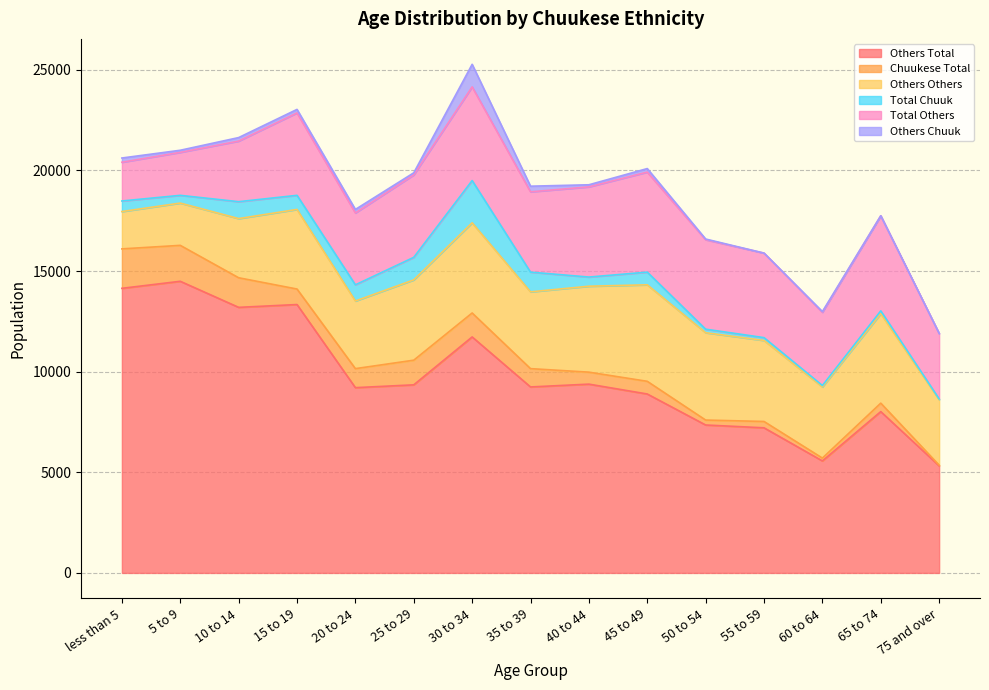

Reading left to right, extract all data points from this chart.

Others Total: less than 5=14140	5 to 9=14490	10 to 14=13195	15 to 19=13335	20 to 24=9205	25 to 29=9345	30 to 34=11725	35 to 39=9240	40 to 44=9380	45 to 49=8890	50 to 54=7350	55 to 59=7210	60 to 64=5565	65 to 74=8015	75 and over=5320
Chuukese Total: less than 5=1960	5 to 9=1785	10 to 14=1470	15 to 19=770	20 to 24=945	25 to 29=1225	30 to 34=1190	35 to 39=910	40 to 44=595	45 to 49=630	50 to 54=245	55 to 59=315	60 to 64=140	65 to 74=420	75 and over=35
Others Others: less than 5=1855	5 to 9=2100	10 to 14=2940	15 to 19=3955	20 to 24=3360	25 to 29=3990	30 to 34=4480	35 to 39=3815	40 to 44=4270	45 to 49=4795	50 to 54=4340	55 to 59=4025	60 to 64=3535	65 to 74=4445	75 and over=3255
Total Chuuk: less than 5=525	5 to 9=385	10 to 14=840	15 to 19=700	20 to 24=805	25 to 29=1120	30 to 34=2100	35 to 39=980	40 to 44=455	45 to 49=630	50 to 54=175	55 to 59=140	60 to 64=70	65 to 74=140	75 and over=35
Total Others: less than 5=1925	5 to 9=2135	10 to 14=3010	15 to 19=4095	20 to 24=3570	25 to 29=4095	30 to 34=4655	35 to 39=3990	40 to 44=4480	45 to 49=4970	50 to 54=4445	55 to 59=4200	60 to 64=3640	65 to 74=4725	75 and over=3255
Others Chuuk: less than 5=210	5 to 9=105	10 to 14=175	15 to 19=175	20 to 24=175	25 to 29=105	30 to 34=1120	35 to 39=280	40 to 44=105	45 to 49=175	50 to 54=35	55 to 59=0	60 to 64=35	65 to 74=0	75 and over=0